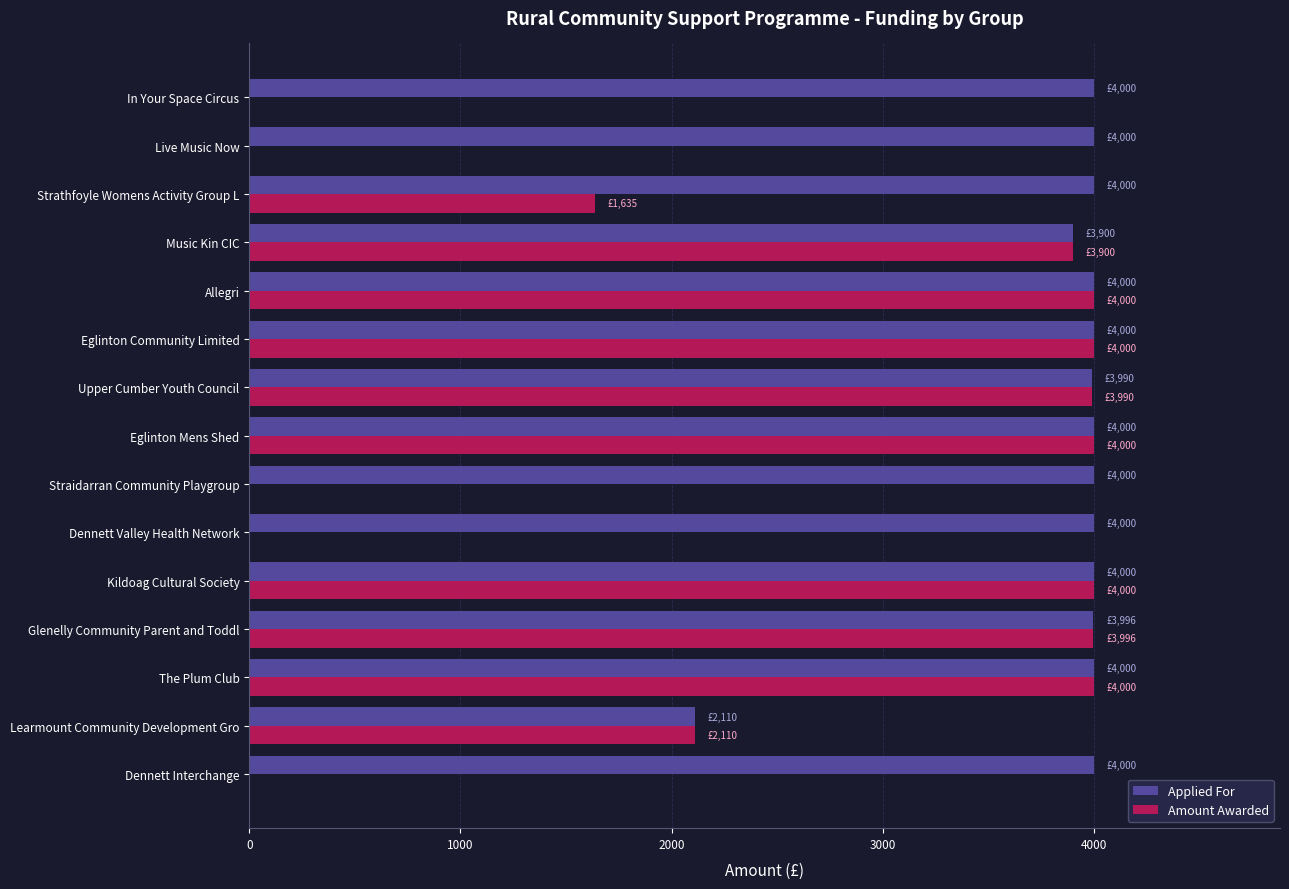

What is the sum of the Applied For values at Eglinton Mens Shed and Dennett Interchange?

8000.0